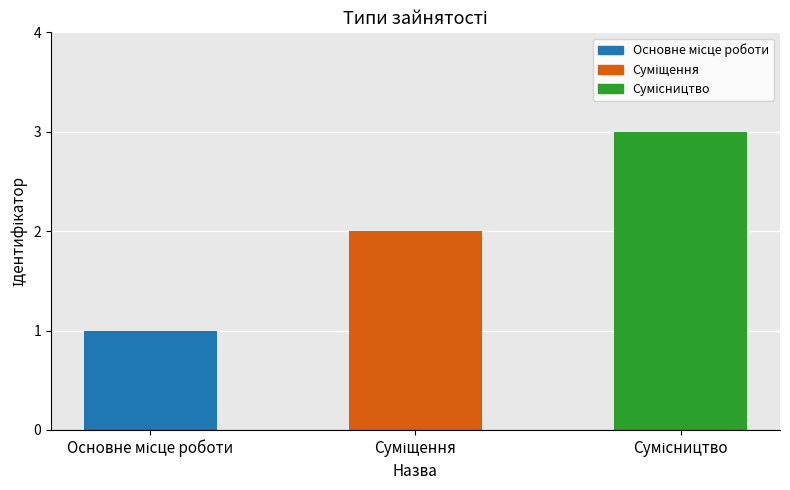

What is the greatest value displayed?

3